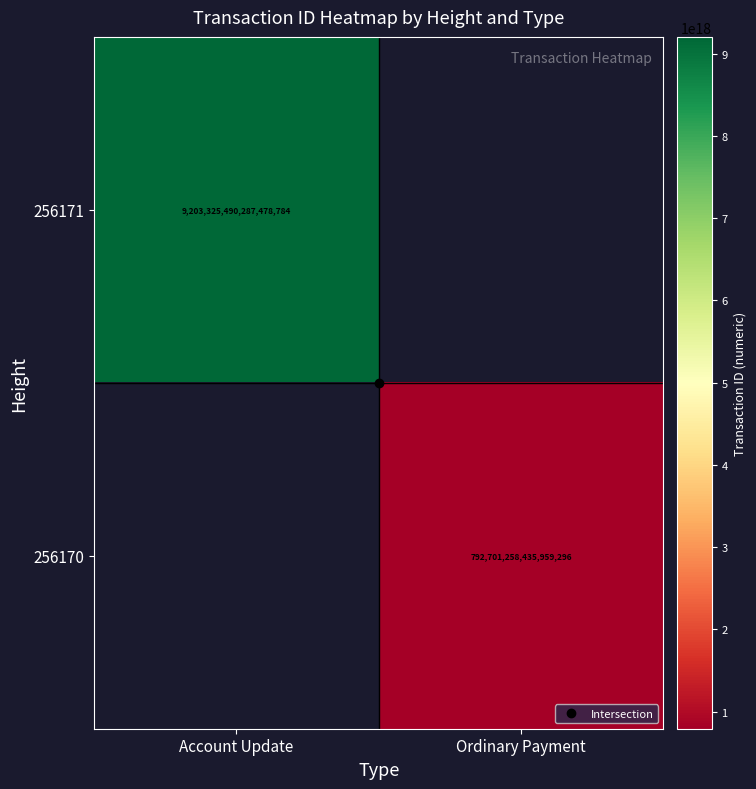

Is the value of 256170 at Ordinary Payment greater than the value of 256171 at Ordinary Payment?

No